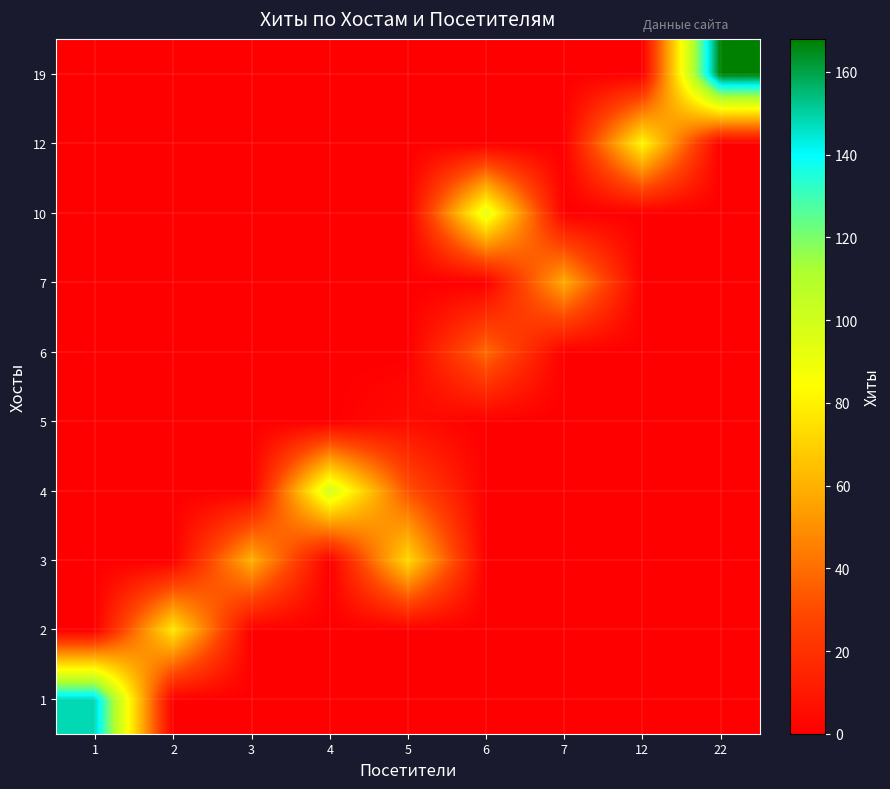

Between 5 and 4, which is larger?

5